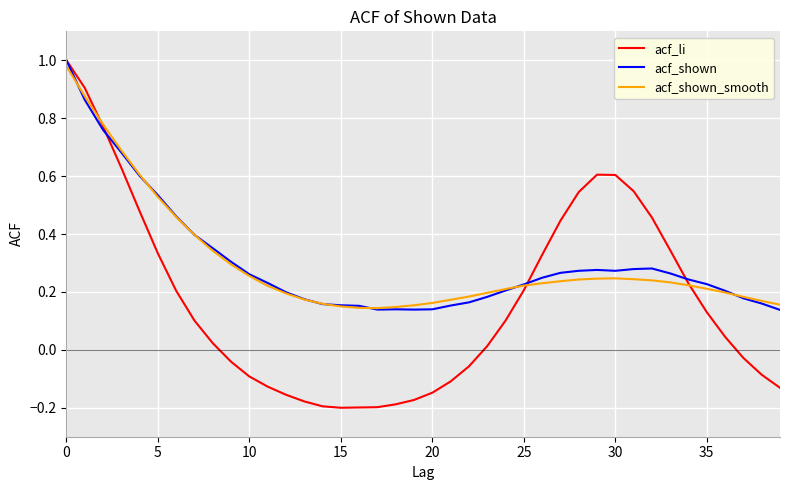

Which series has the largest range (max minus min)?

acf_li